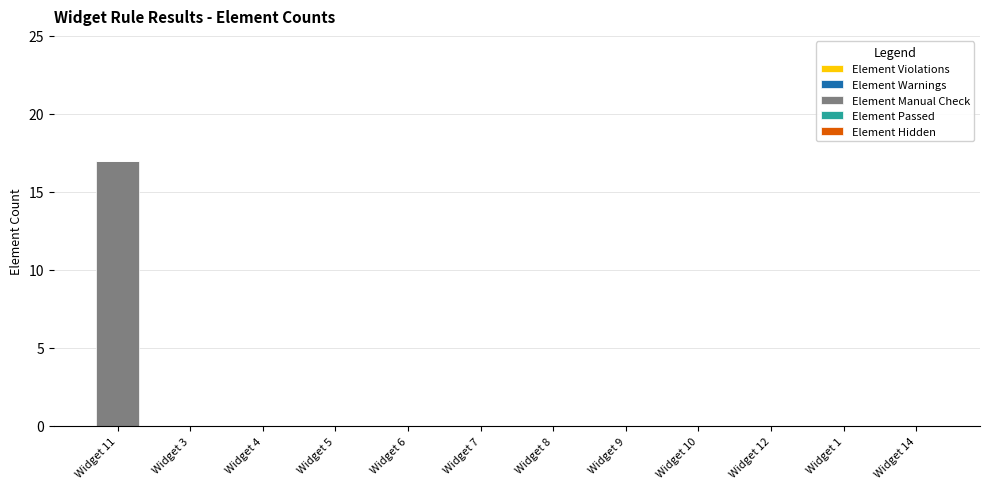

Is it true that the value at Widget 5 is 0?

True